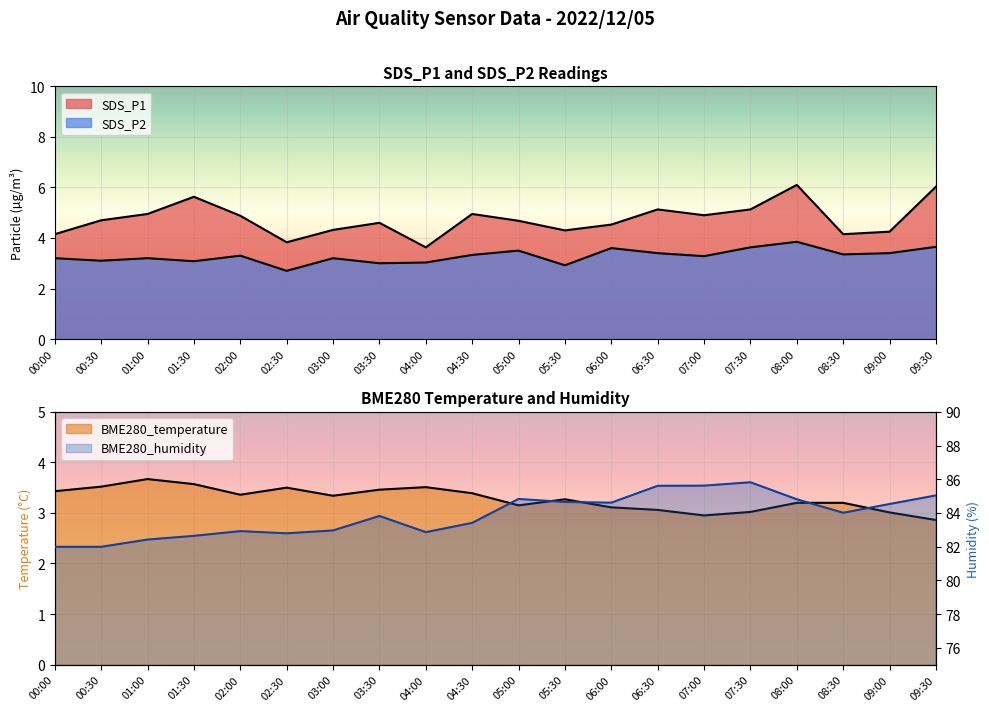

True or false: BME280_temperature has a value of 1.9 at 02:00.

False